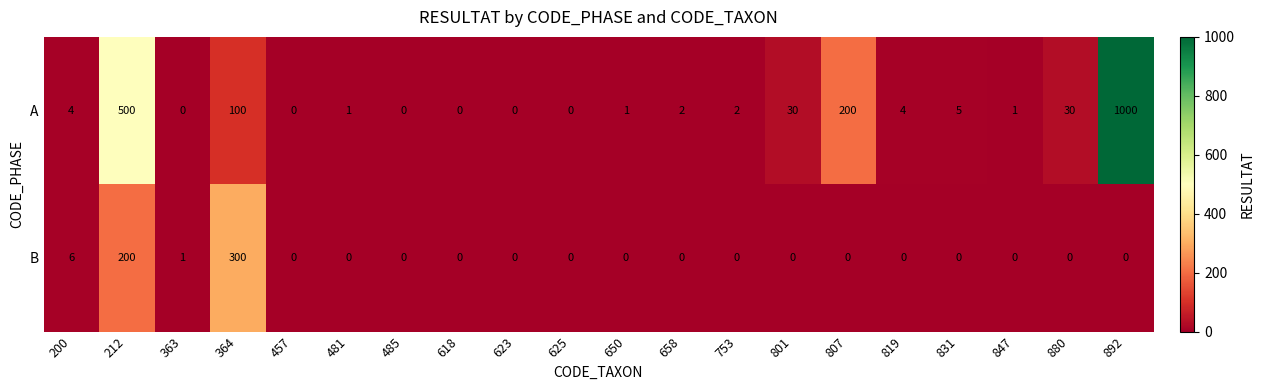

List the series in order of their overall mean, highest first.

A, B